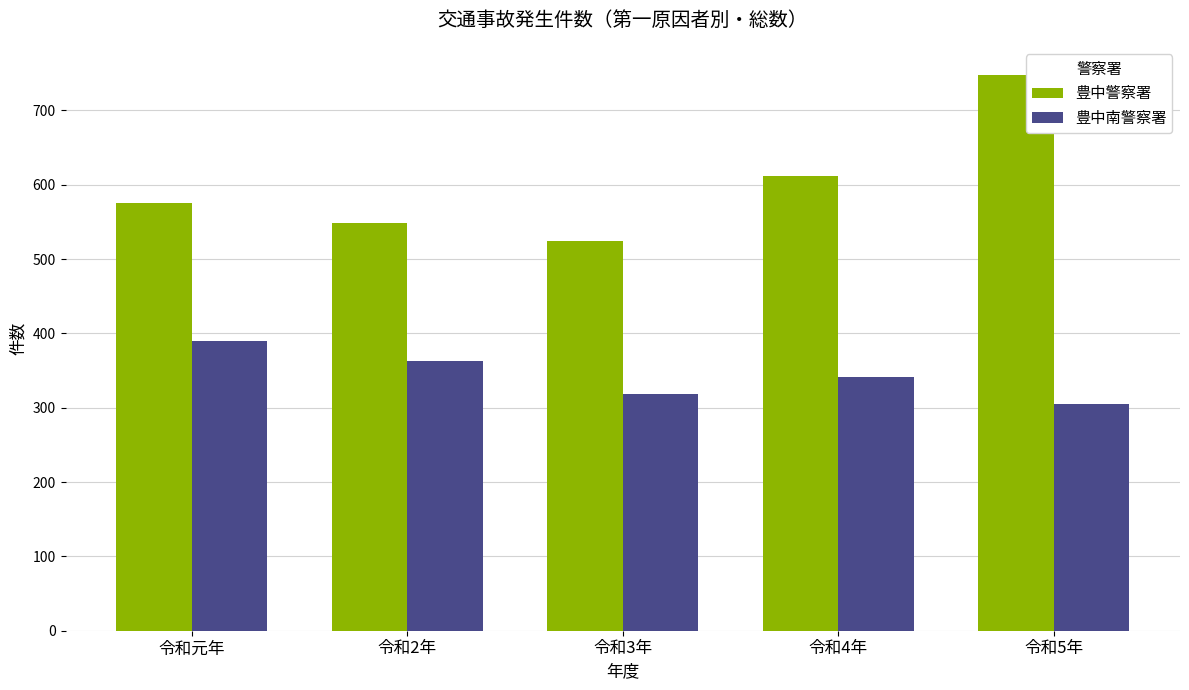

What is the label of the 4th bar from the right?

令和2年